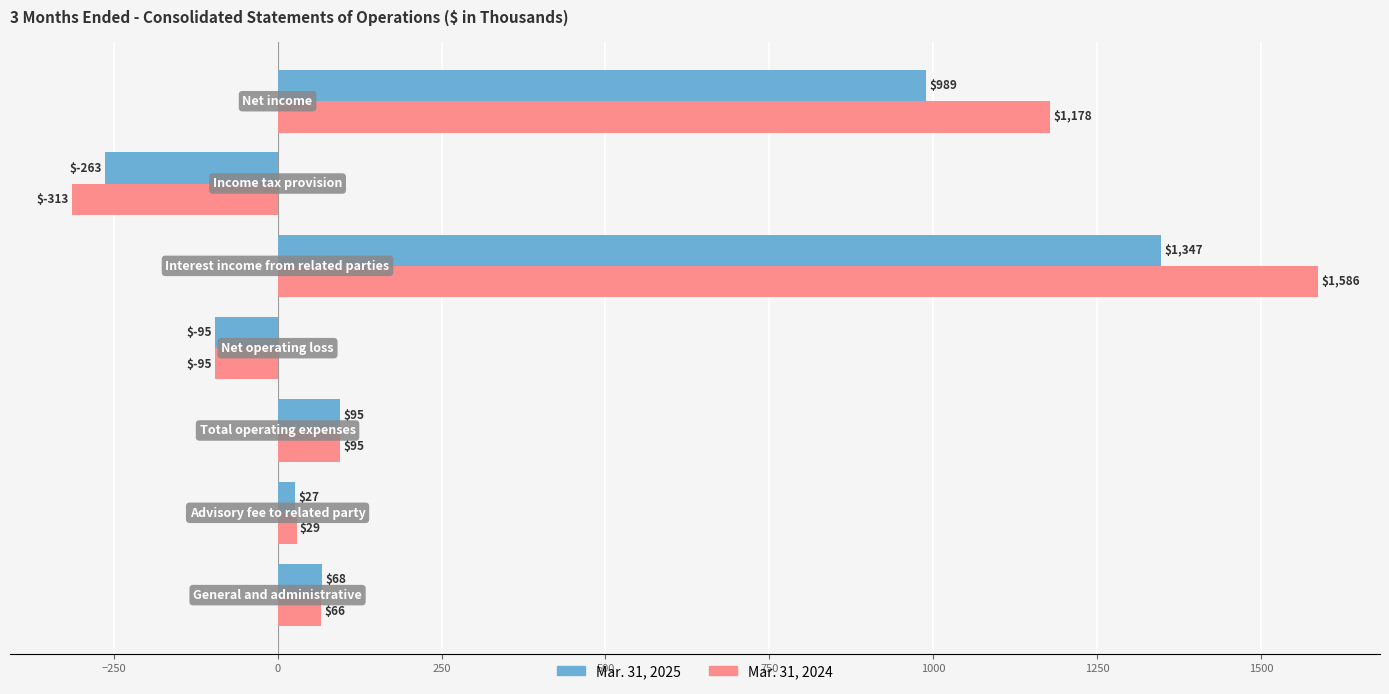

Rank the series by their average value, from lowest to highest.

Mar. 31, 2025, Mar. 31, 2024